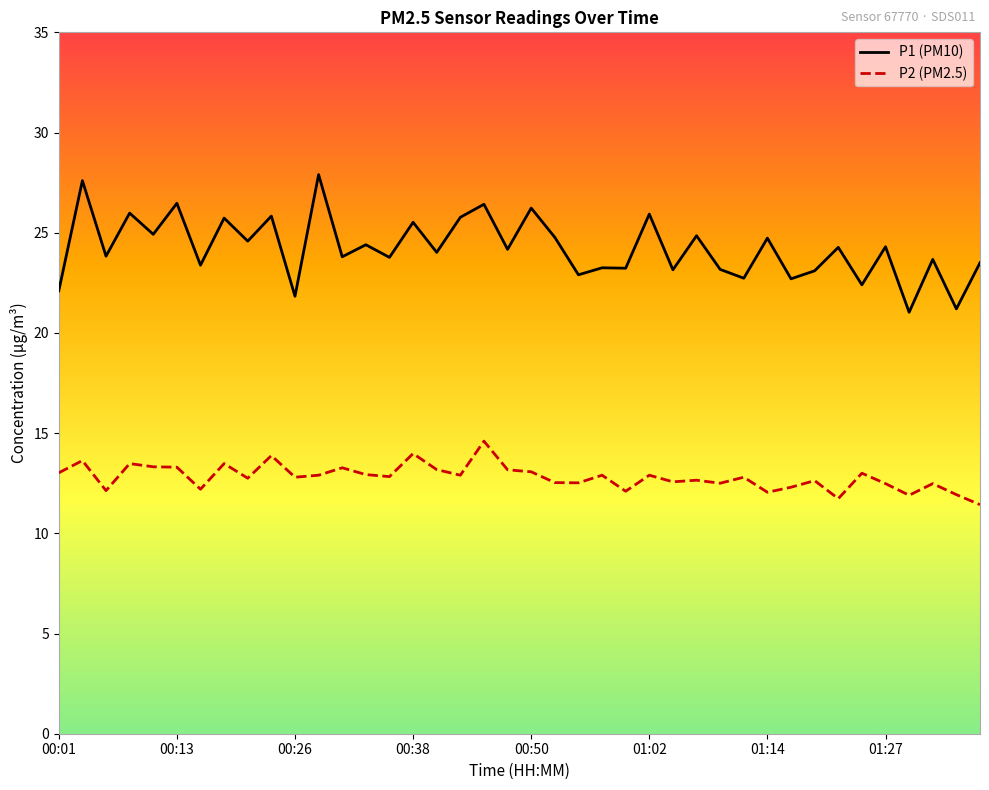

Rank the series by their average value, from lowest to highest.

P2 (PM2.5), P1 (PM10)